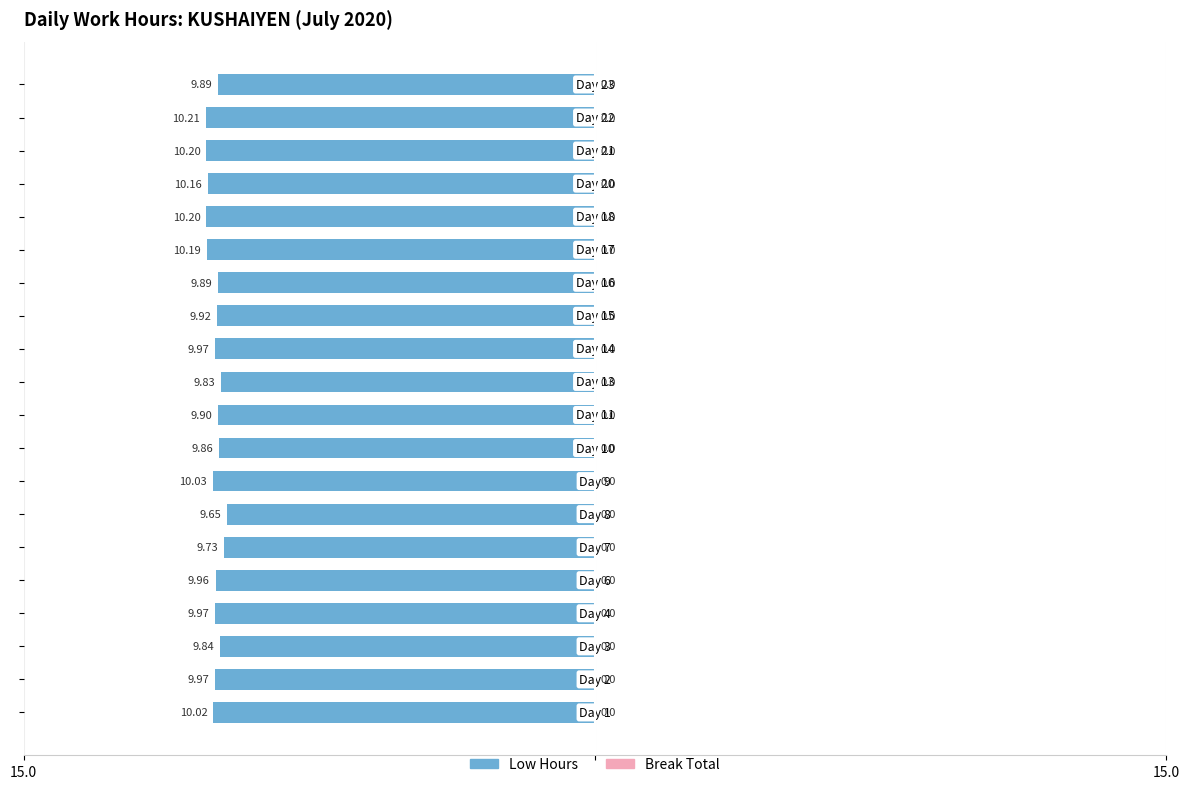

Are the bars grouped side by side (vs. stacked)?

No